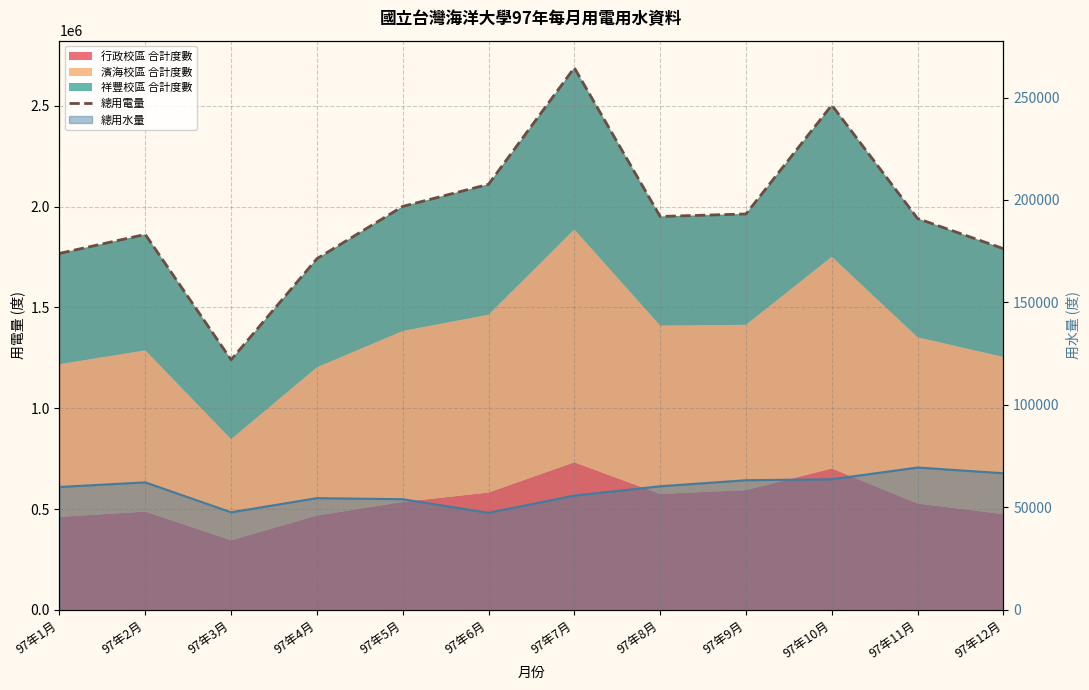

Reading left to right, what are all the values shown in this chart?

1768000	1862200	1240400	1741800	2001200	2110800	2688800	1951200	1963600	2503600	1941000	1791600